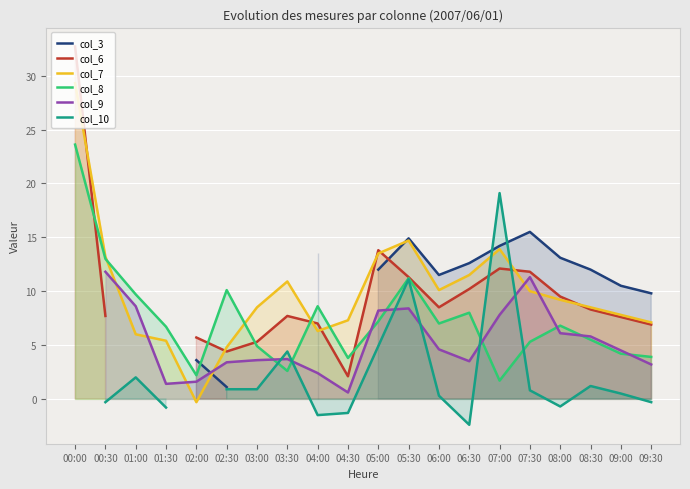

Which series ends up on top after the final intersection of col_6 and col_10?

col_6